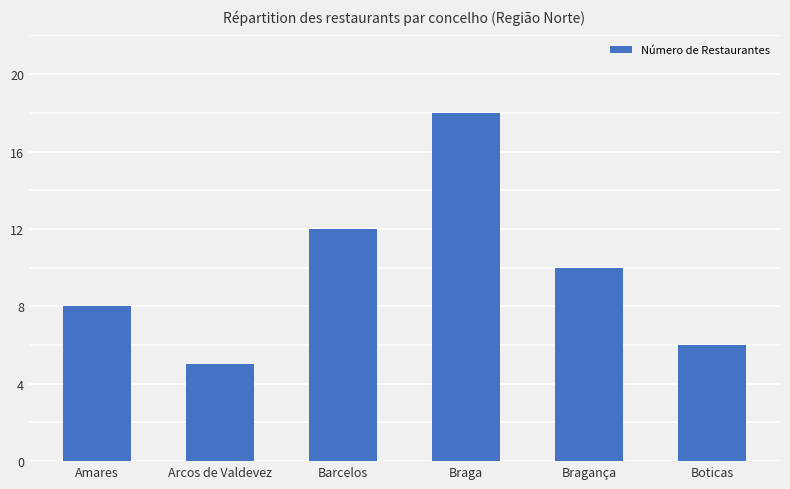

Which has a higher value, Barcelos or Amares?

Barcelos